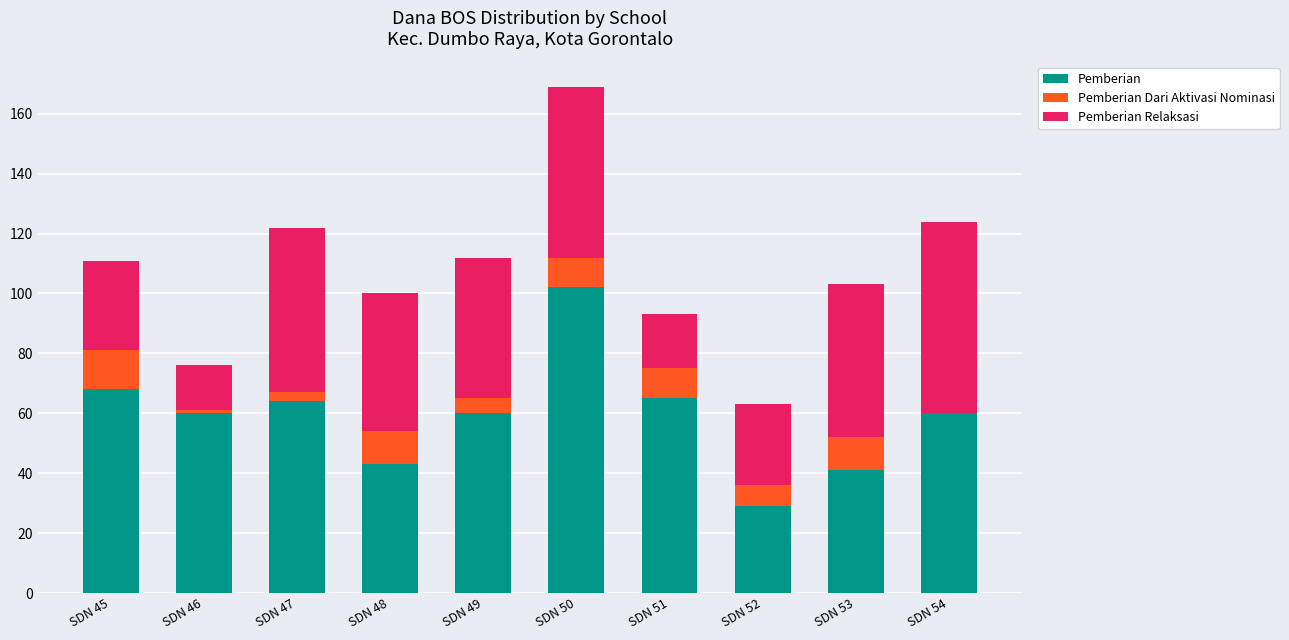

At which category is the sum across all series the highest?

SDN 50